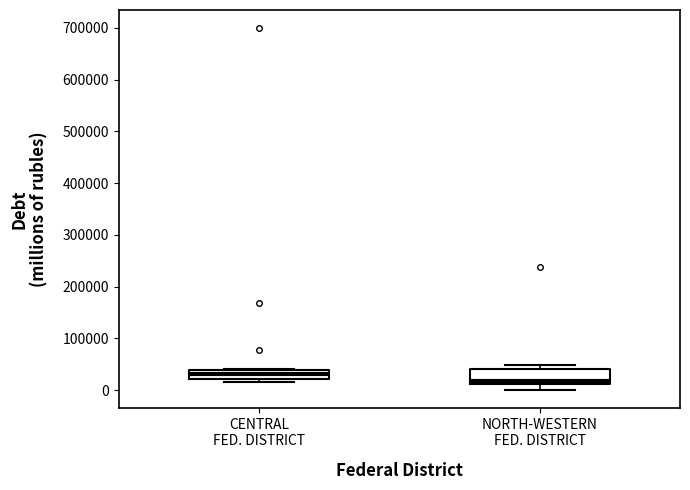

Reading left to right, read every box against the y-axis: the position of its median line, the range the box covers, and the ends of its whiskers. The values are not printed on the chart, so give them approximately, as read against the axis.

CENTRAL FED. DISTRICT: median 30000, box 20000 to 40000, whiskers 20000 (just below the box's lower edge) to 40000
NORTH-WESTERN FED. DISTRICT: median 20000, box 10000 to 40000, whiskers 0 to 50000